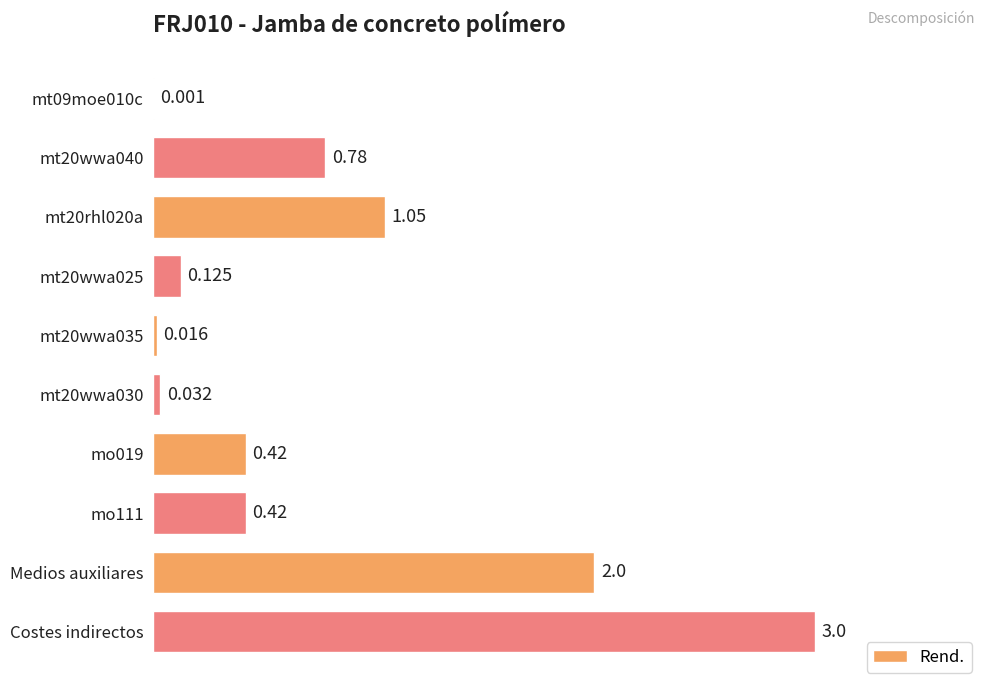

Are the bars horizontal?

Yes